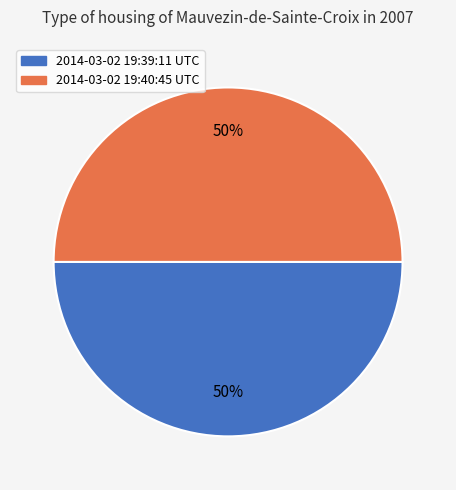

To the nearest percent, what is the combined percentage of 2014-03-02 19:39:11 UTC and 2014-03-02 19:40:45 UTC?

100%